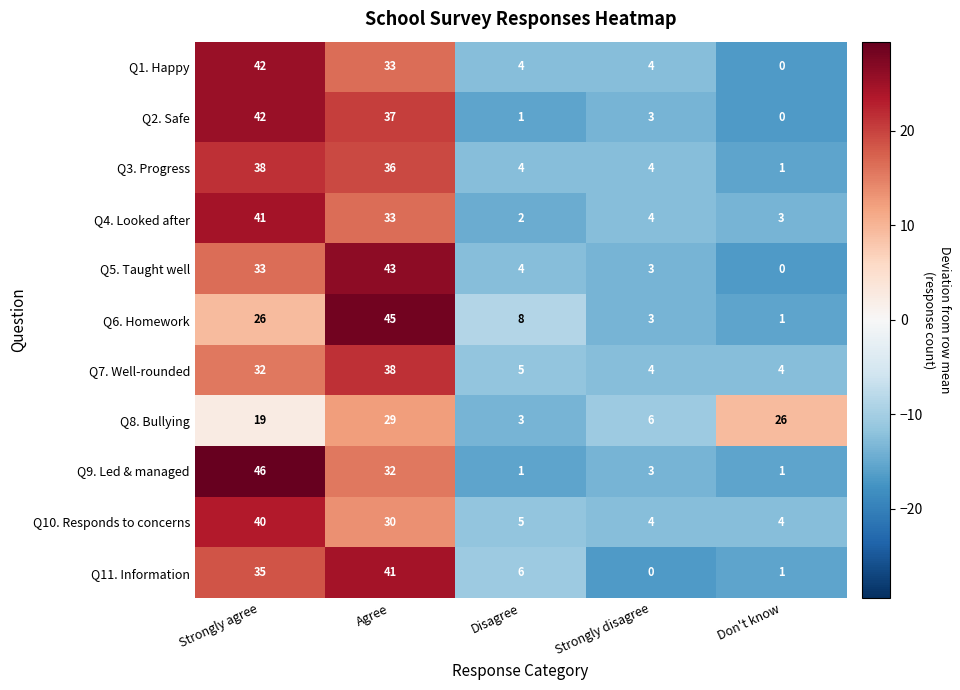

What is the approximate value of Q5. Taught well at Agree, to the nearest 10?

40